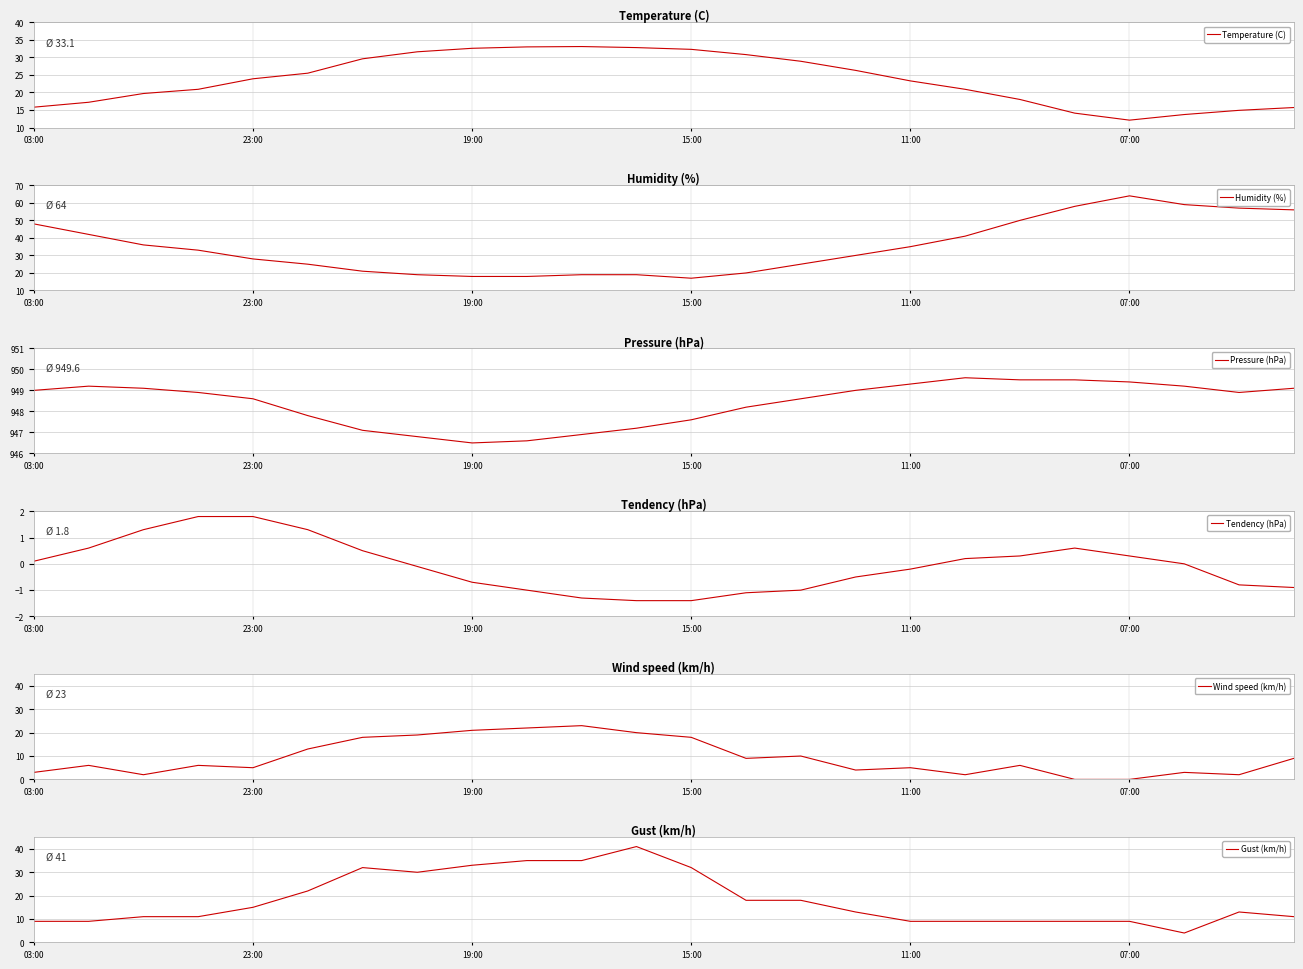

True or false: Wind speed (km/h) has a value of 26.3 at 7.

False